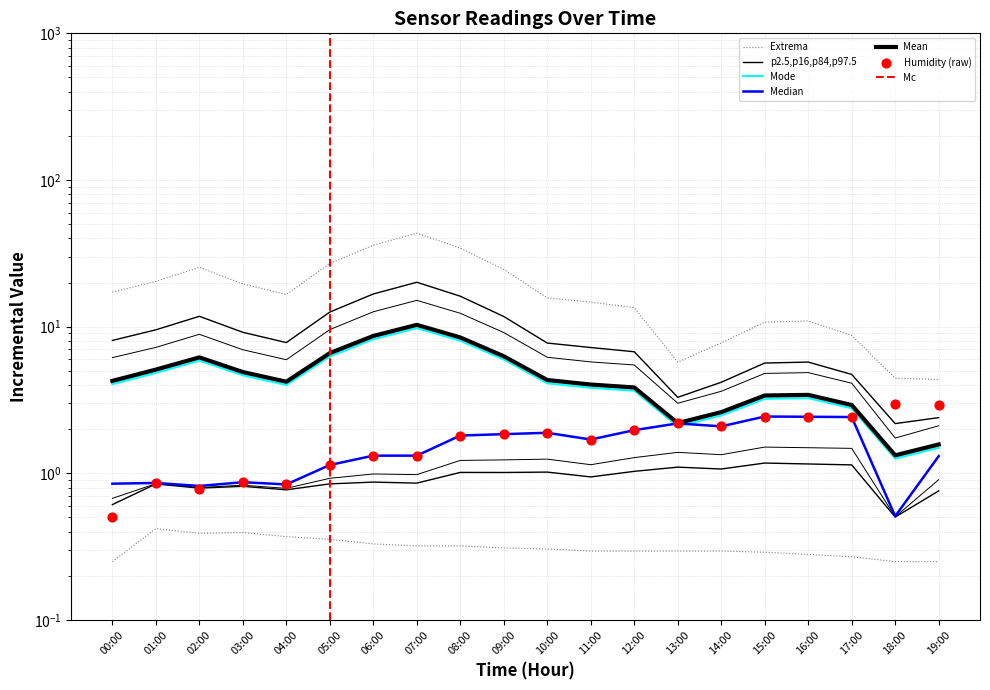

What is the total value across all series at 18:00?

5.2